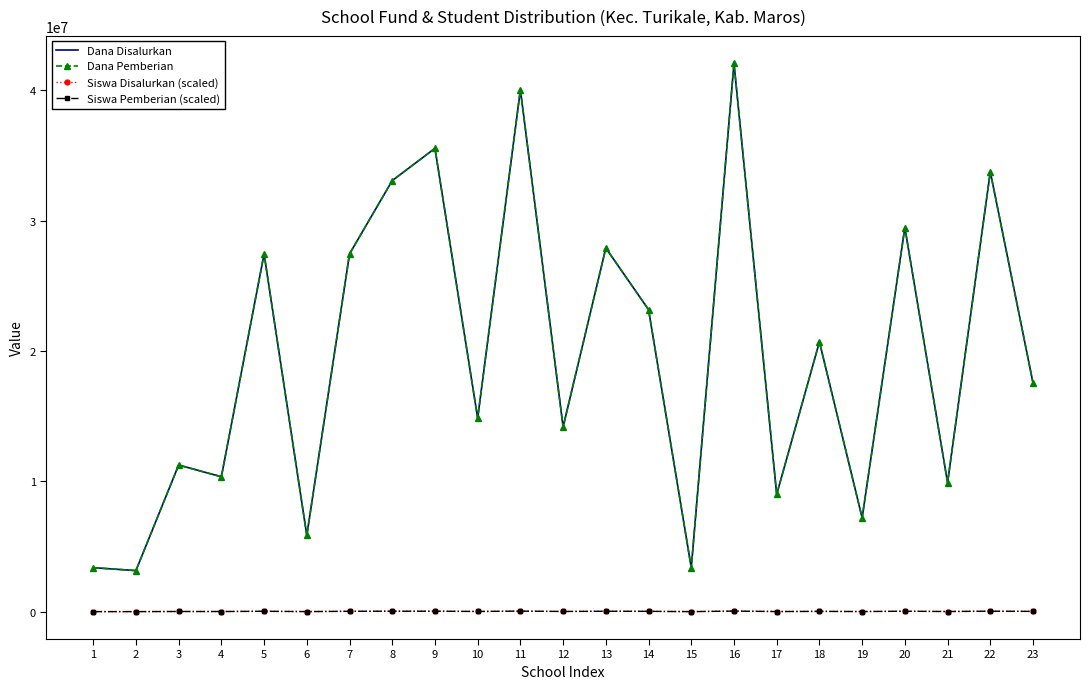

Reading left to right, list all the values displayed in this chart.

Dana Disalurkan: 1=3375000	2=3150000	3=11250000	4=10350000	5=27450000	6=5850000	7=27450000	8=33075000	9=35550000	10=14850000	11=40050000	12=14175000	13=27900000	14=23175000	15=3375000	16=42075000	17=9000000	18=20700000	19=7200000	20=29475000	21=9900000	22=33750000	23=17550000
Dana Pemberian: 1=3375000	2=3150000	3=11250000	4=10350000	5=27450000	6=5850000	7=27450000	8=33075000	9=35550000	10=14850000	11=40050000	12=14175000	13=27900000	14=23175000	15=3375000	16=42075000	17=9000000	18=20700000	19=7200000	20=29475000	21=9900000	22=33750000	23=17550000
Siswa Disalurkan (scaled): 1=3360	2=2940	3=12600	4=10080	5=28140	6=5460	7=27300	8=33600	9=33600	10=14700	11=39900	12=14700	13=29400	14=23520	15=3360	16=42420	17=8820	18=21000	19=8820	20=31500	21=10920	22=34440	23=19320
Siswa Pemberian (scaled): 1=3360	2=2940	3=12600	4=10080	5=28140	6=5460	7=27300	8=33600	9=33600	10=14700	11=39900	12=14700	13=29400	14=23520	15=3360	16=42420	17=8820	18=21000	19=8820	20=31500	21=10920	22=34440	23=19320